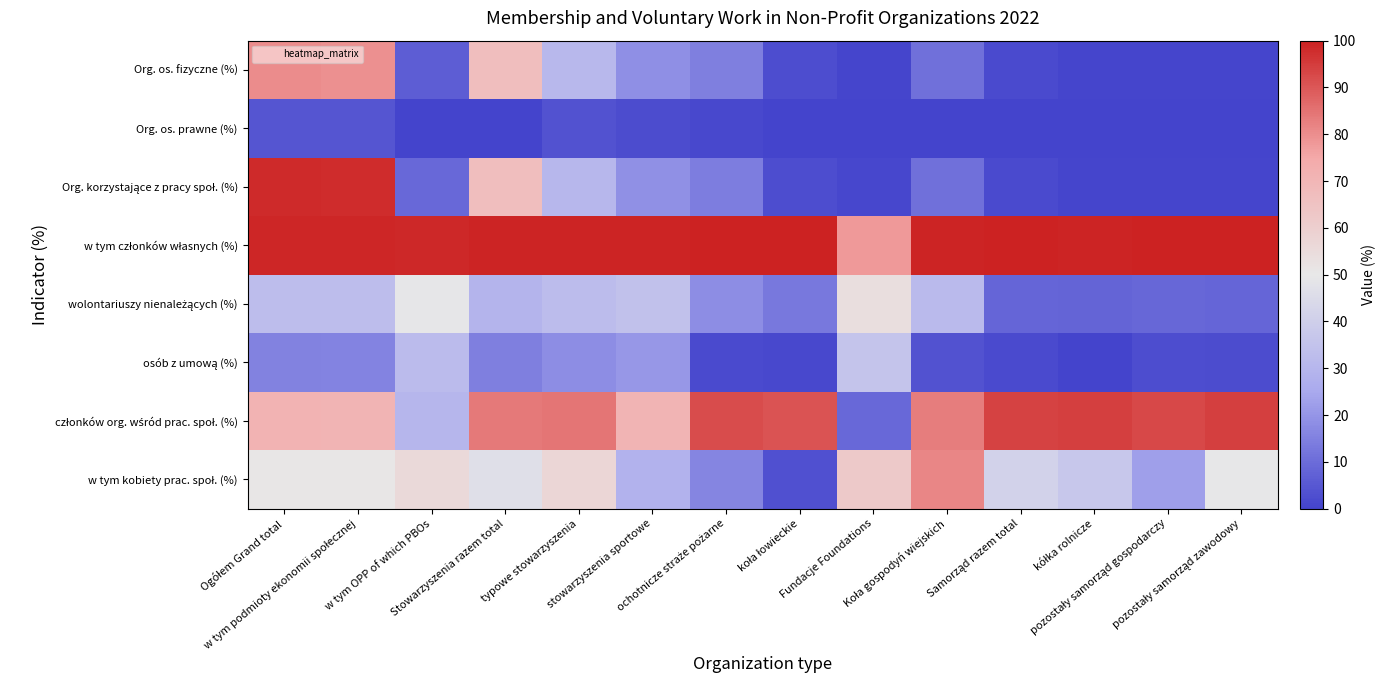

Count the number of data series in this chart.

8